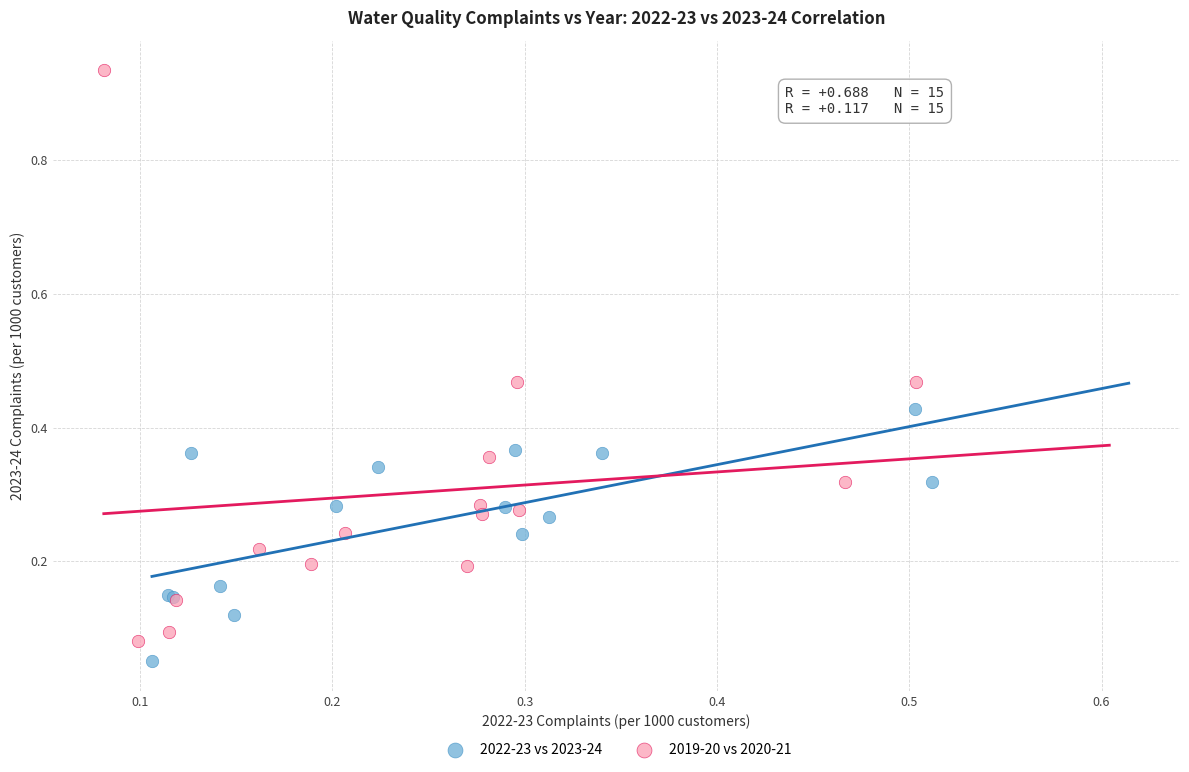

Which series has the largest Y range (max minus min)?

2019-20 vs 2020-21